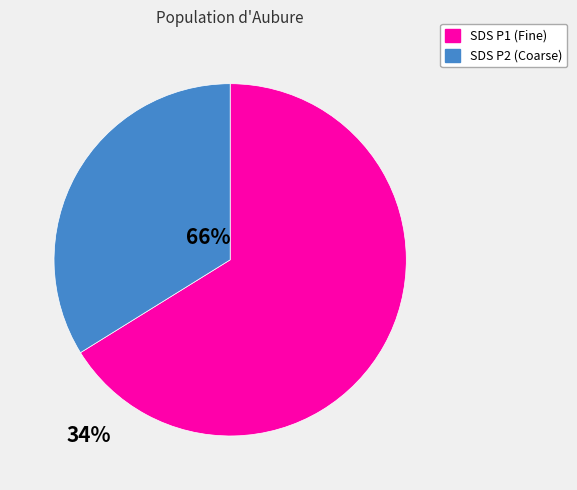

Does any single category account for the majority?

Yes